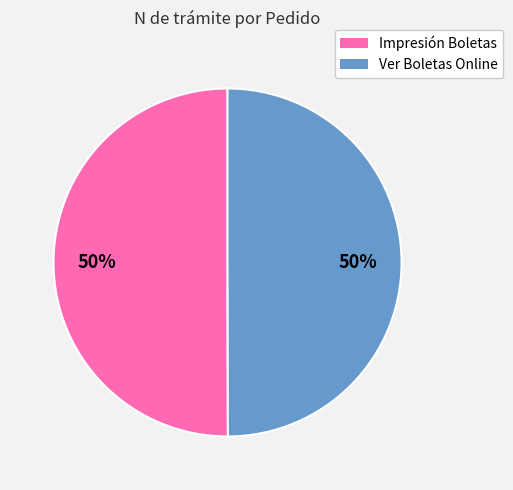

To the nearest percent, what is the average slice percentage?

50%